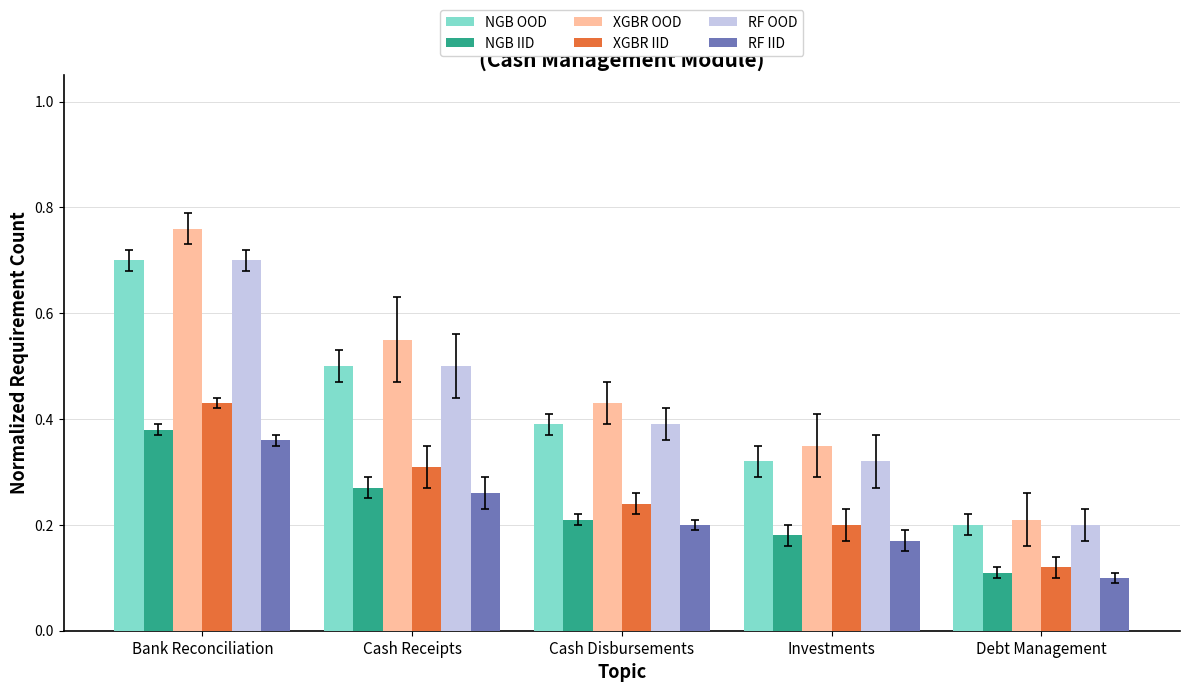

At how many categories does at least one series exceed 0?

5